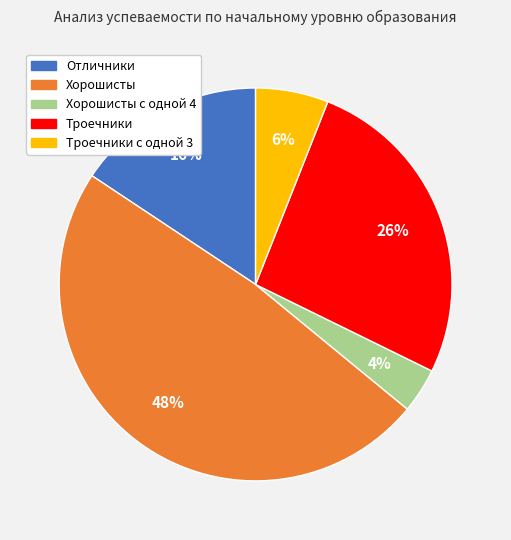

Does any single category account for the majority?

No